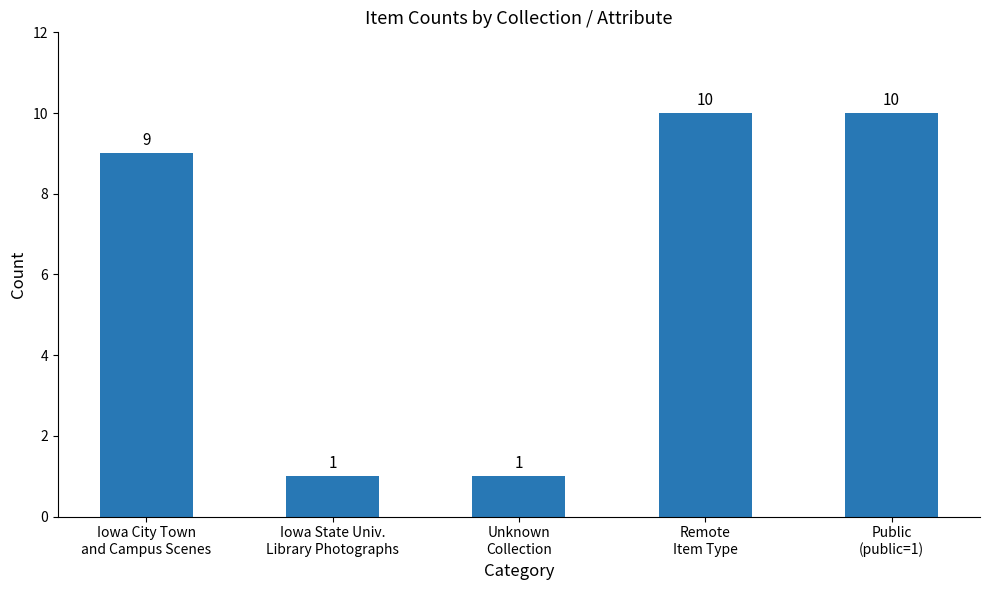

How many values are between 1 and 10?

5